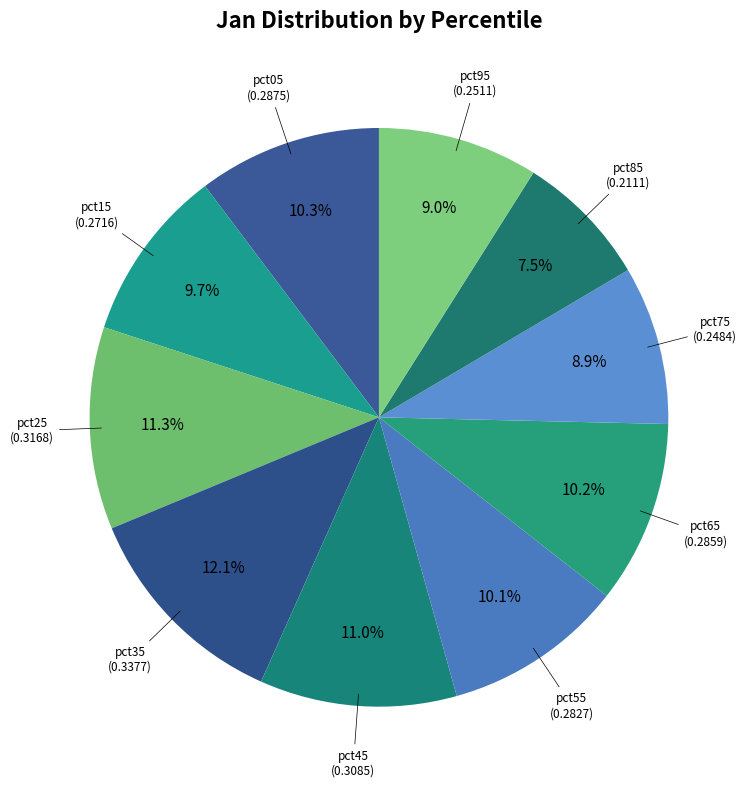

Which category has the biggest portion of the pie?

pct35